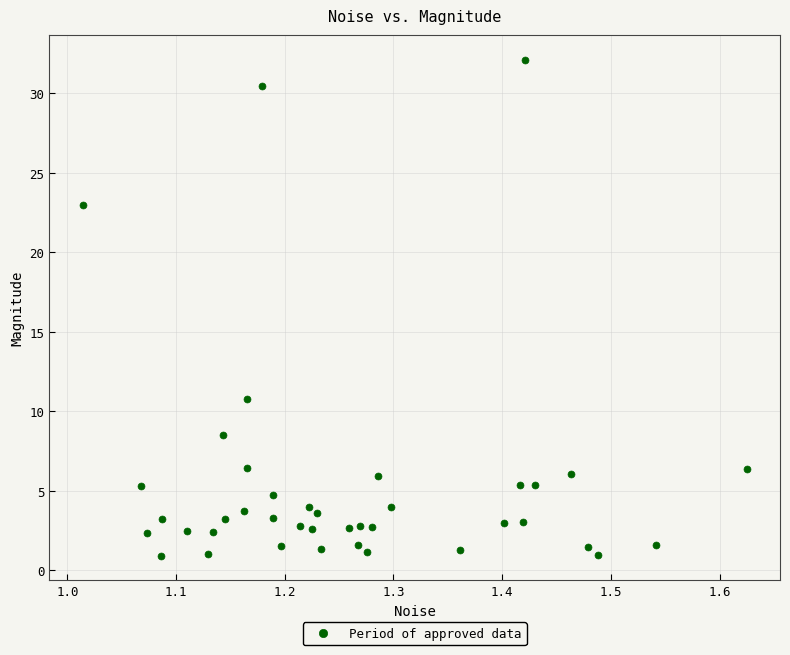

What is the range of Y values (max minus min)?

31.2